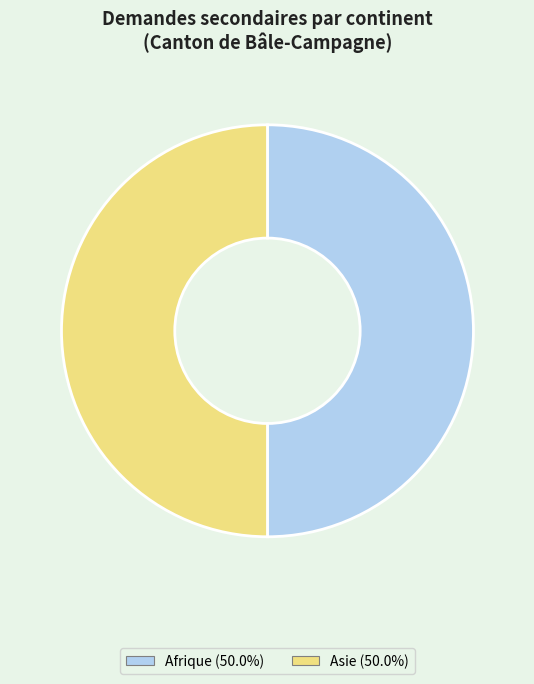

How many slices are in this pie chart?

2